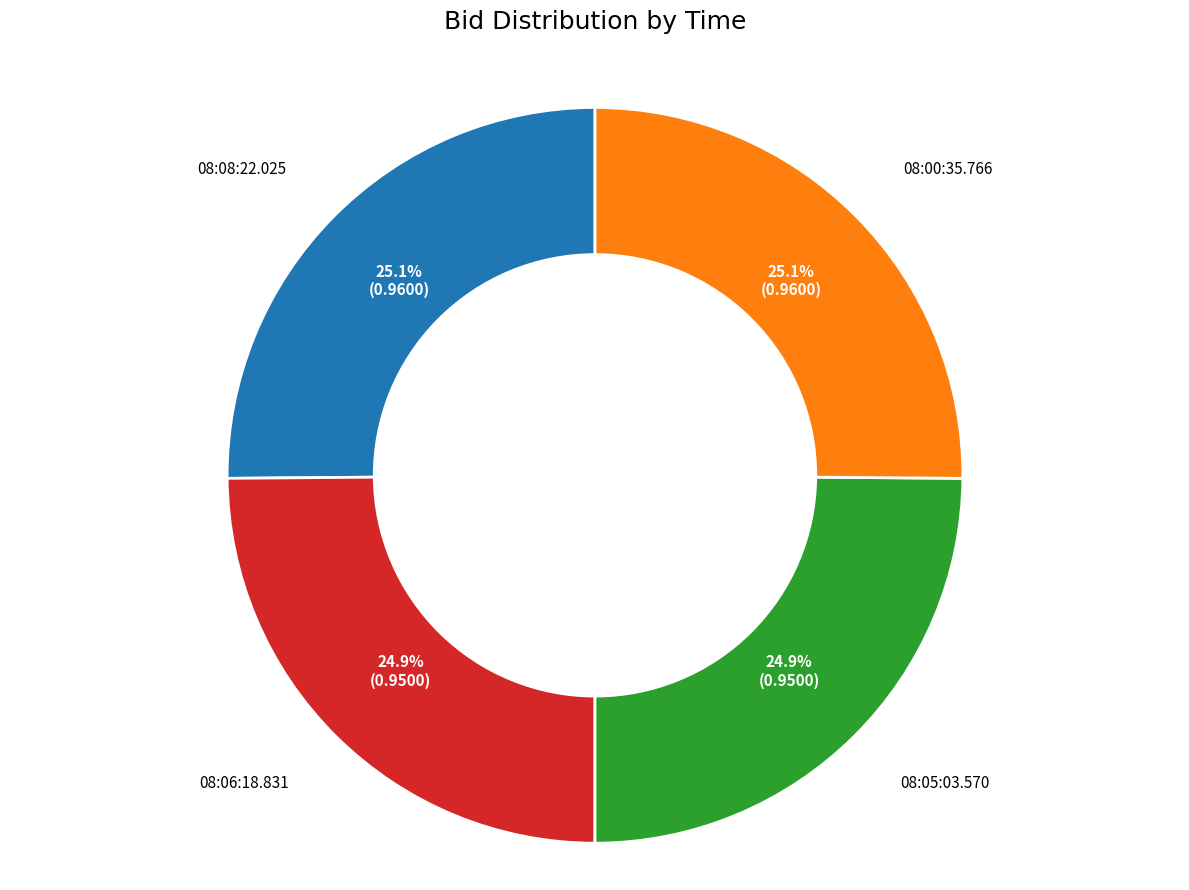

Is there a majority slice in this chart?

No